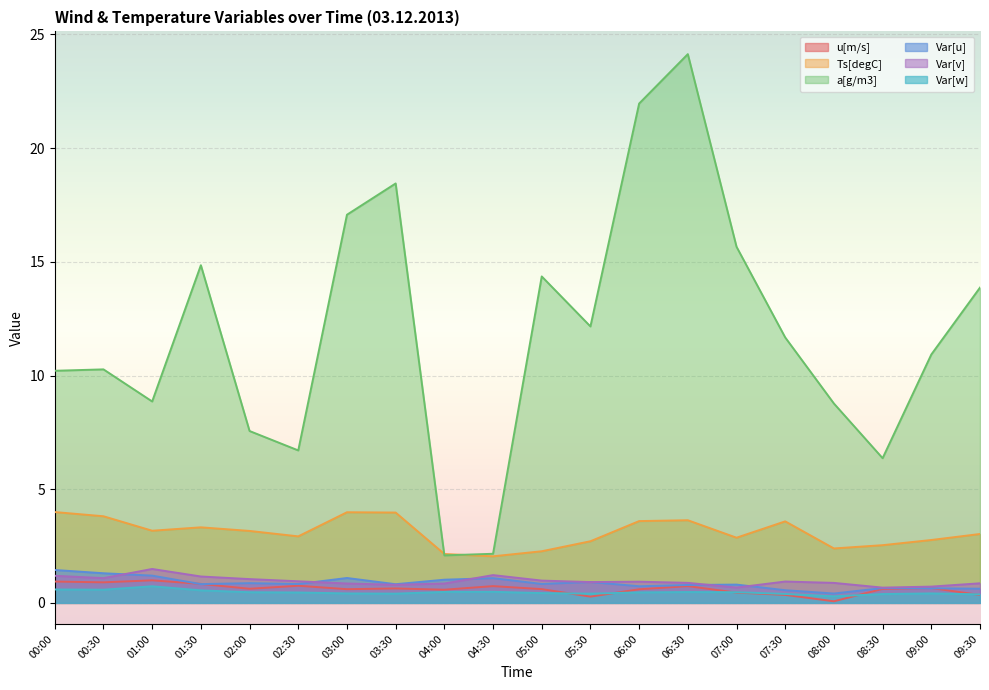

What is the label of the 2nd point from the left?

00:30